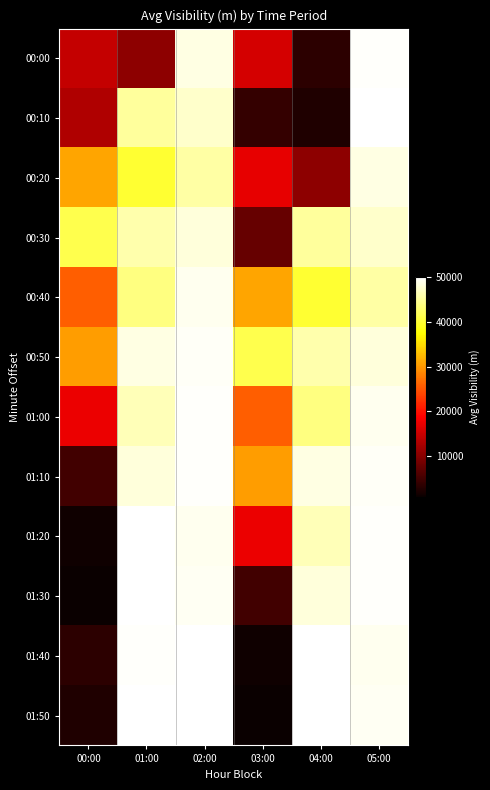

How many series are shown in this chart?

12